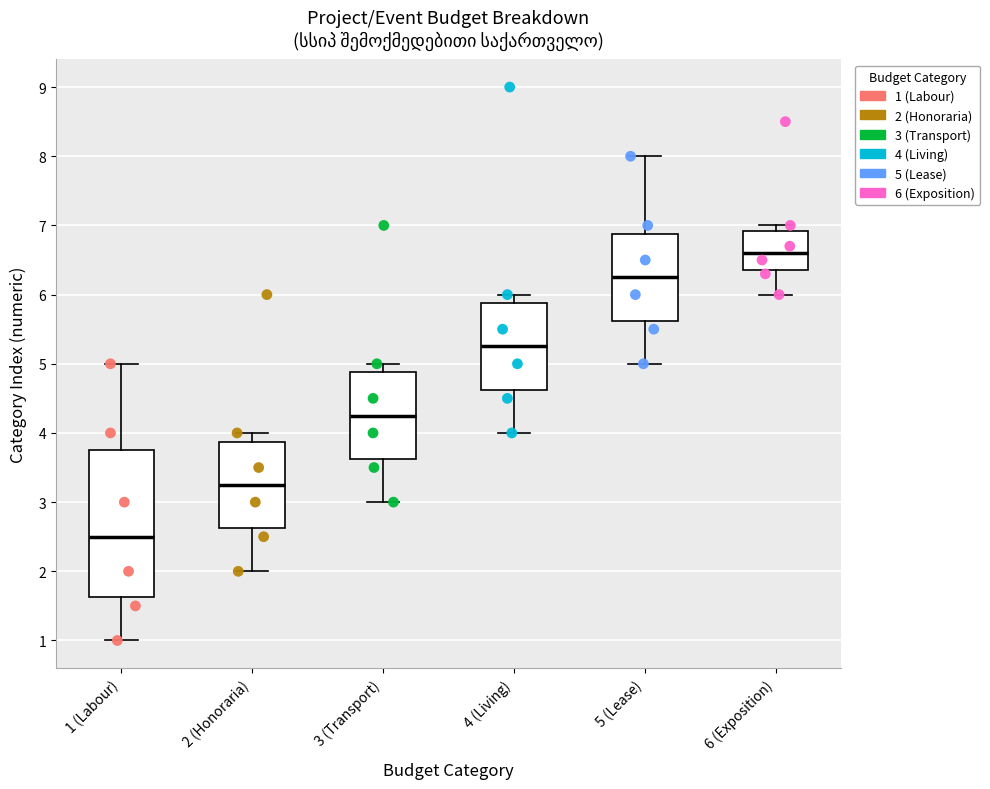

Reading left to right, read every box against the y-axis: the position of its median line, the range the box covers, and the ends of its whiskers. The values are not printed on the chart, so give them approximately, as read against the axis.

1 (Labour): median 2.5, box 1.6 to 3.8, whiskers 1.0 to 5.0
2 (Honoraria): median 3.3, box 2.6 to 3.9, whiskers 2.0 to 4.0
3 (Transport): median 4.3, box 3.6 to 4.9, whiskers 3.0 to 5.0
4 (Living): median 5.3, box 4.6 to 5.9, whiskers 4.0 to 6.0
5 (Lease): median 6.3, box 5.6 to 6.9, whiskers 5.0 to 8.0
6 (Exposition): median 6.6, box 6.4 to 6.9, whiskers 6.0 to 7.0